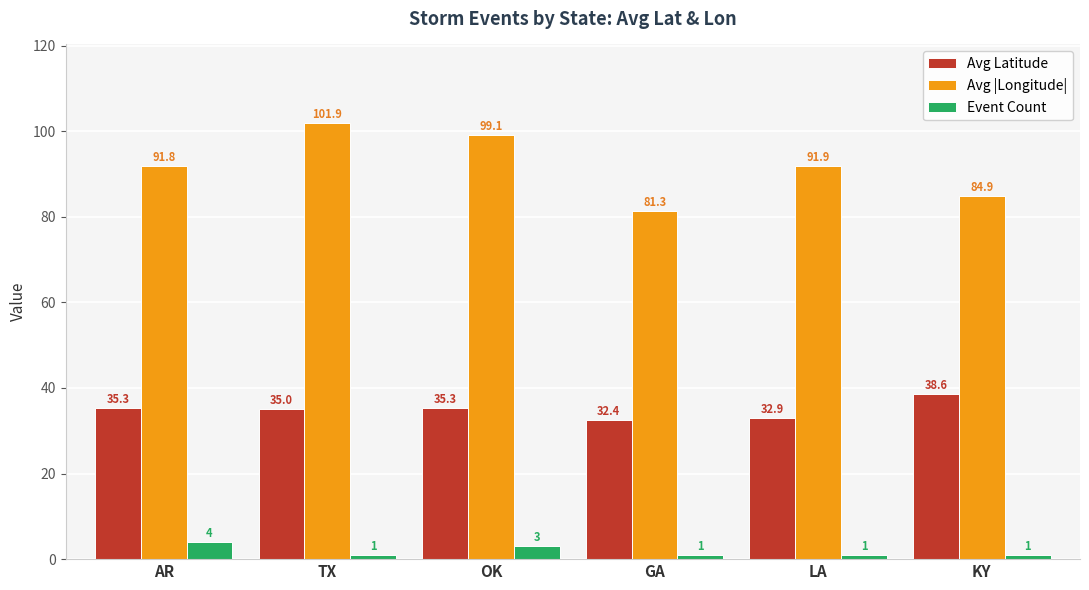

How many groups of bars are there?

6